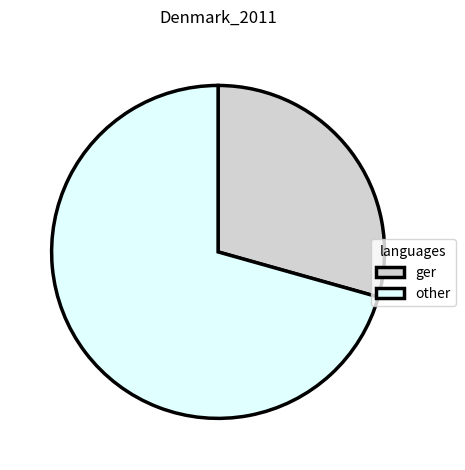

True or false: other accounts for 85% of the total.

False